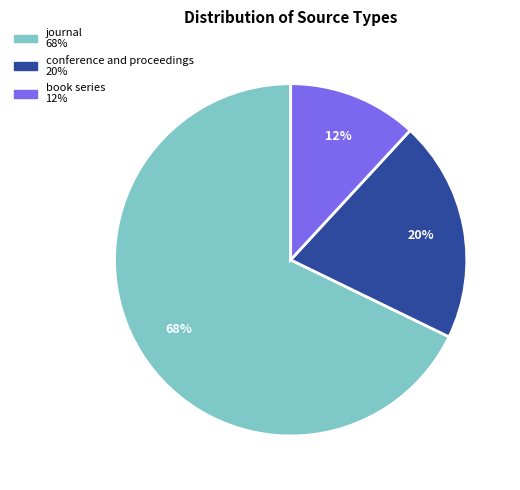

To the nearest percent, what portion does conference and proceedings represent?

20%